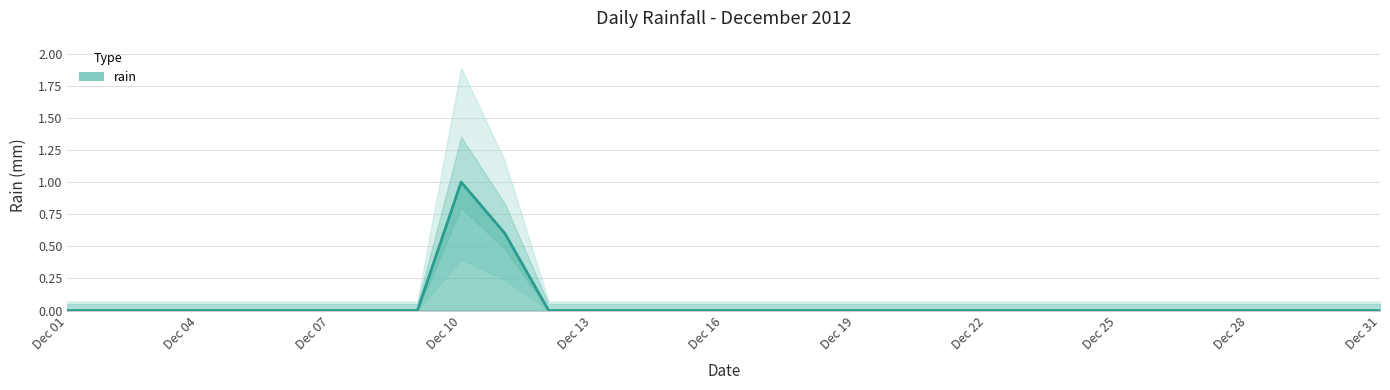

What is the change in value from 2012-12-11 to 2012-12-17?

-0.6